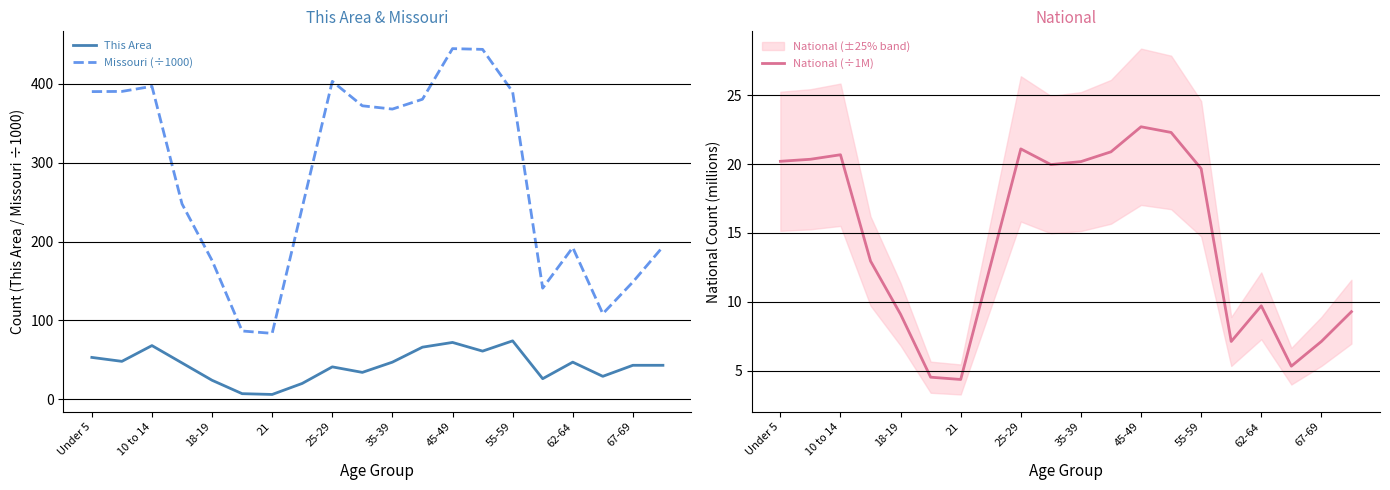

Is it true that Missouri (÷1000) equals 192.5 at 62-64?

True